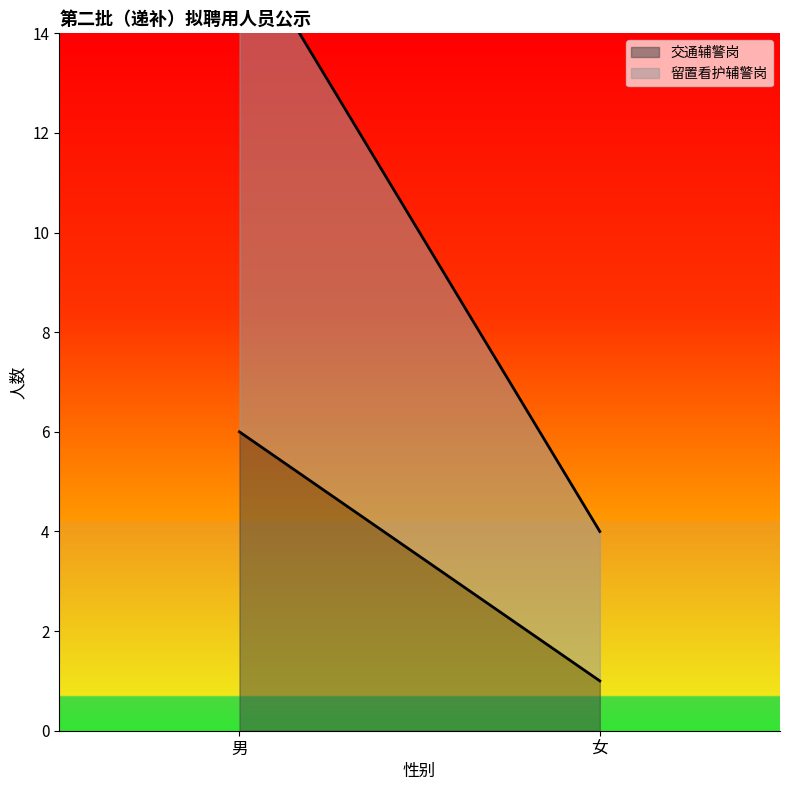

At which category is the sum across all series the highest?

男